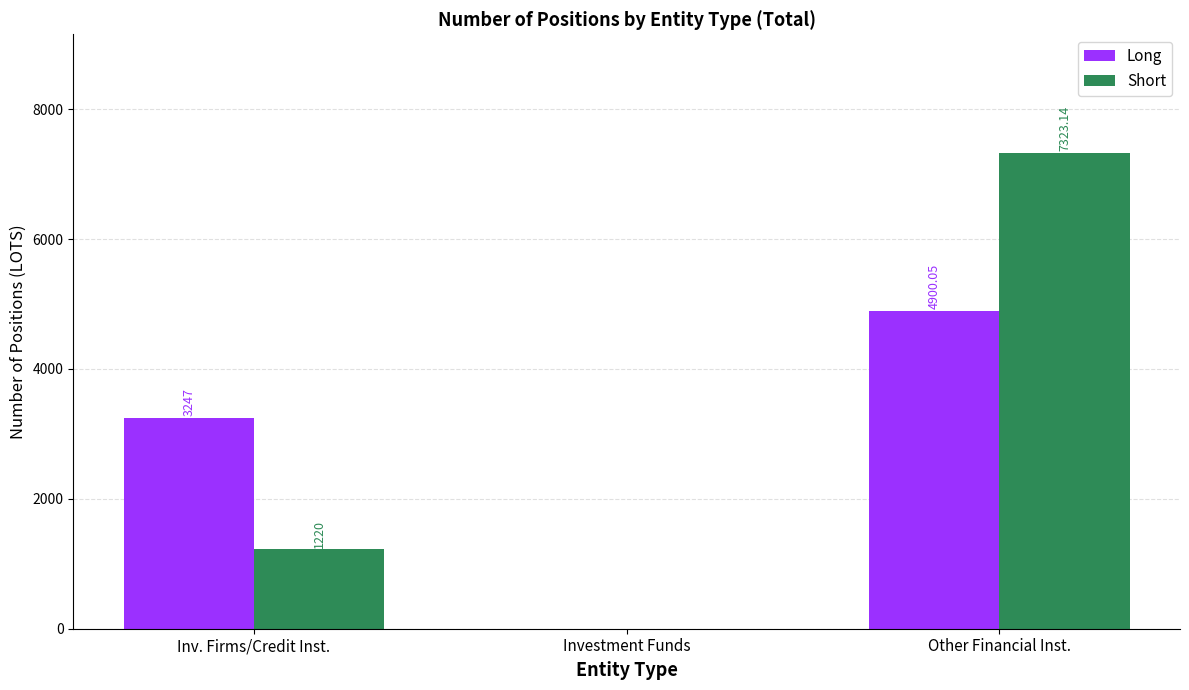

Where is Long nearest to the value 2450?

Inv. Firms/Credit Inst.